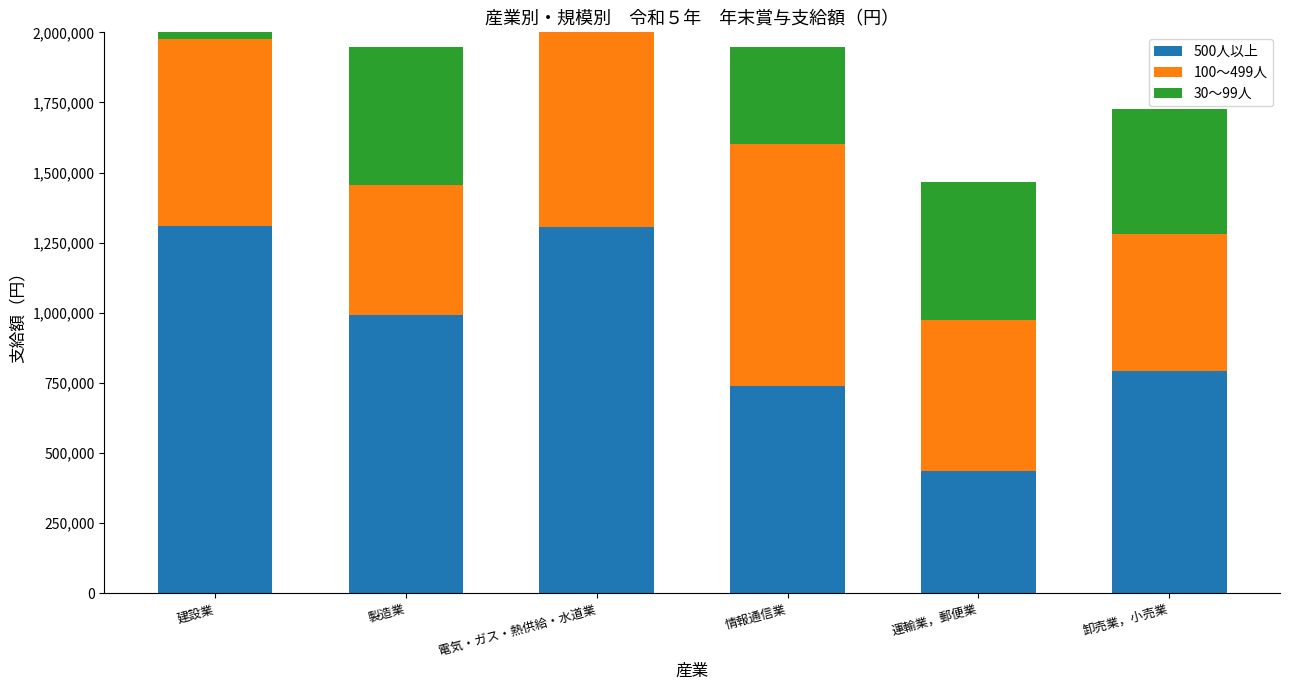

What is the smallest value displayed?

346355